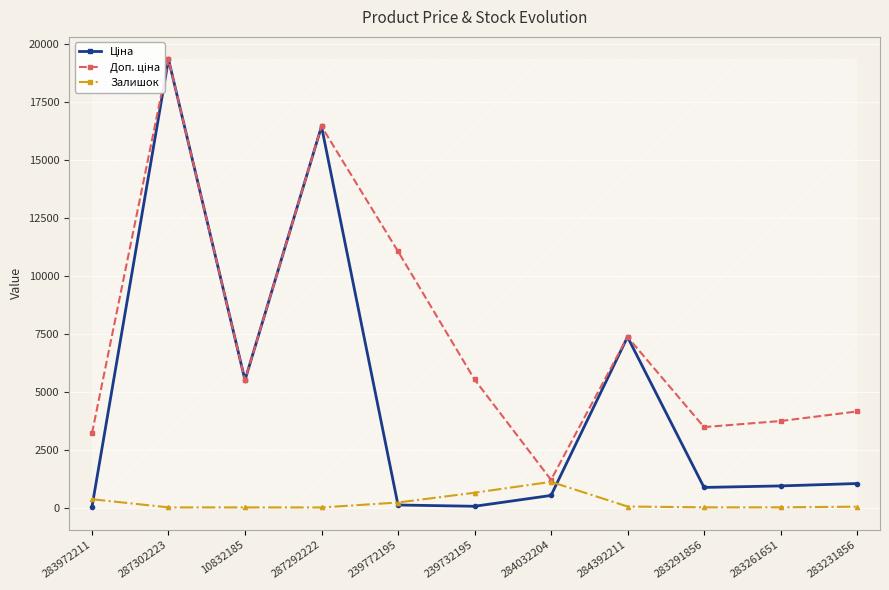

At how many categories does at least one series exceed 5538?

4